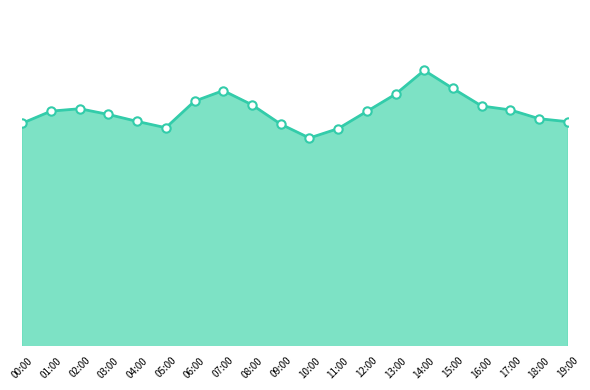

What is the change in value from 02:00 to 18:00?

-0.3